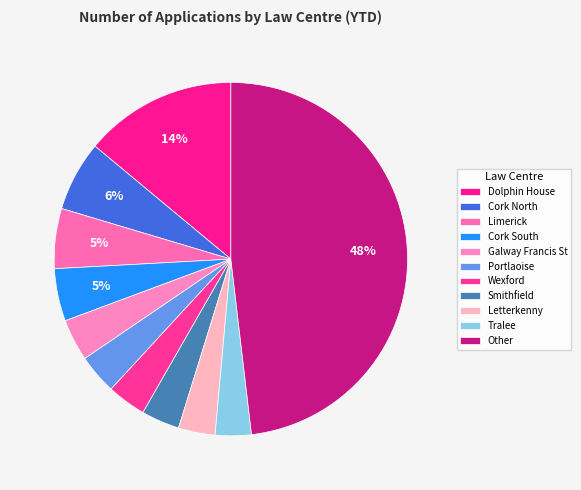

How many slices are in this pie chart?

11